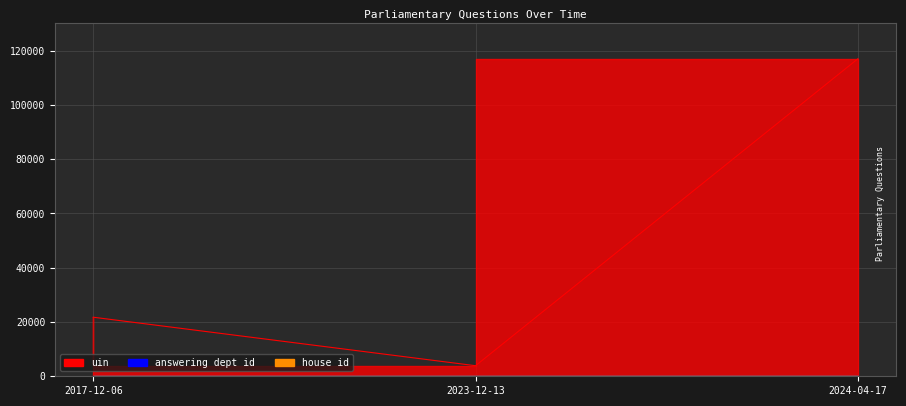

True or false: answering dept id has a value of 27 at 2024-04-17.

False